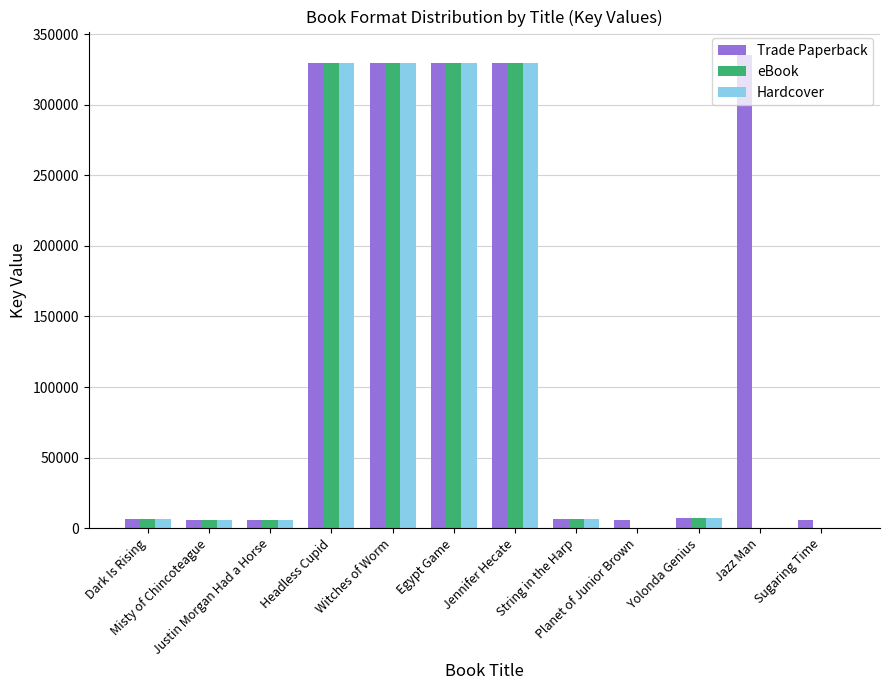

How many groups of bars are there?

12